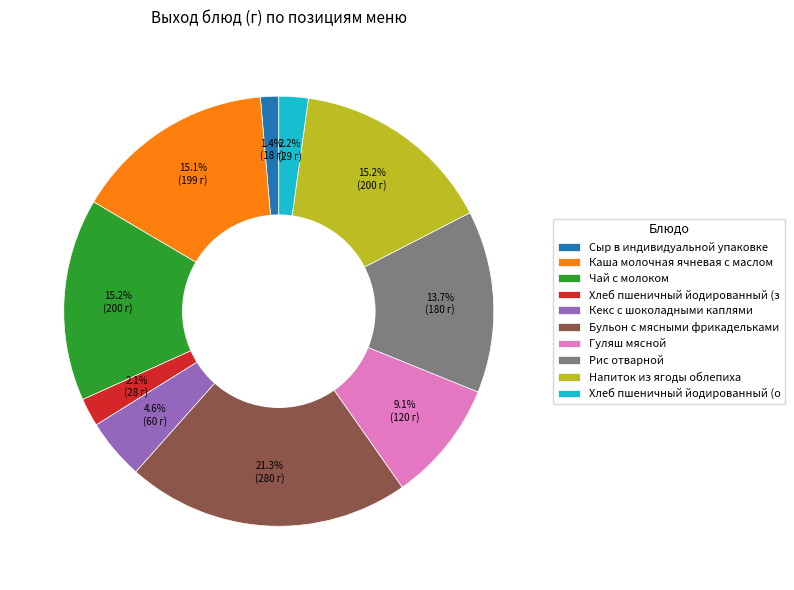

Which category has the biggest portion of the pie?

Бульон с мясными фрикадельками